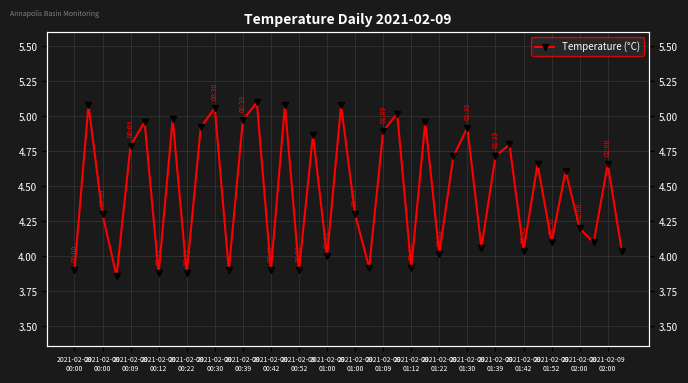

How many interior local valleys (lower than both neighbors) does the data have?

14